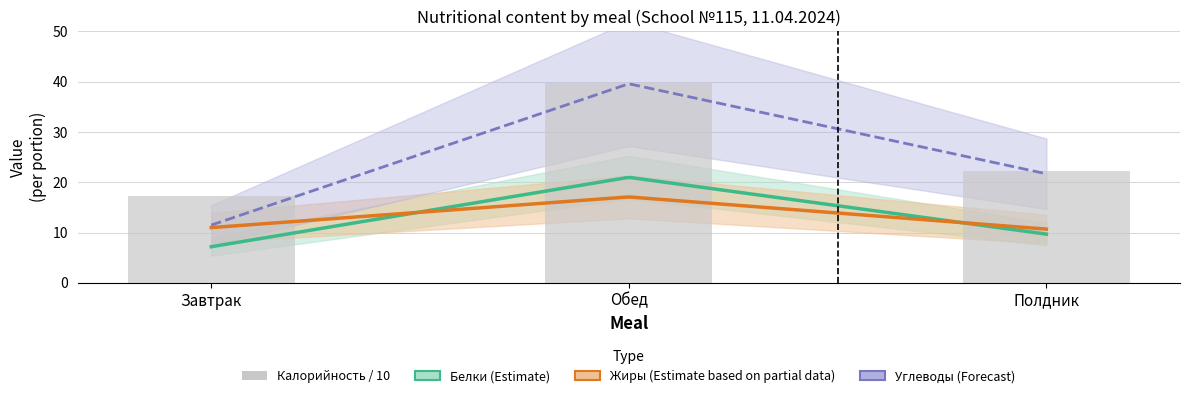

Approximately how many times larger is the value at Завтрак compared to Обед?

0.4